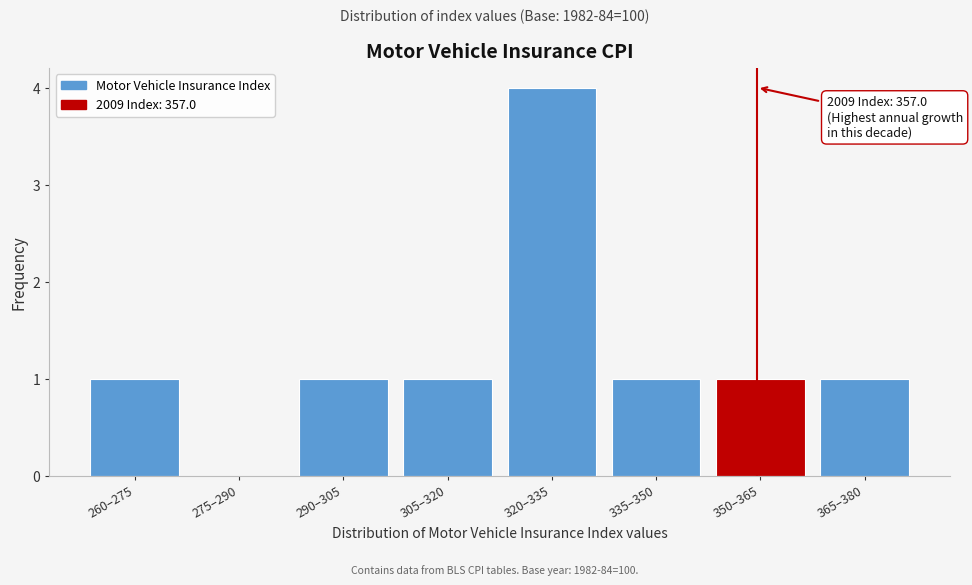

Reading left to right, transcribe all the data shown in this chart.

260–275=1	275–290=0	290–305=1	305–320=1	320–335=4	335–350=1	350–365=1	365–380=1